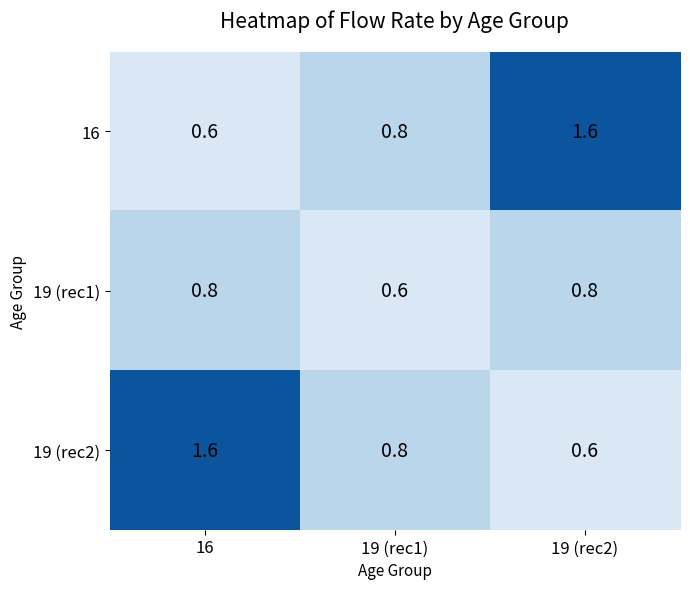

What is the sum of the 19 (rec1) values at 16 and 19 (rec1)?

1.4